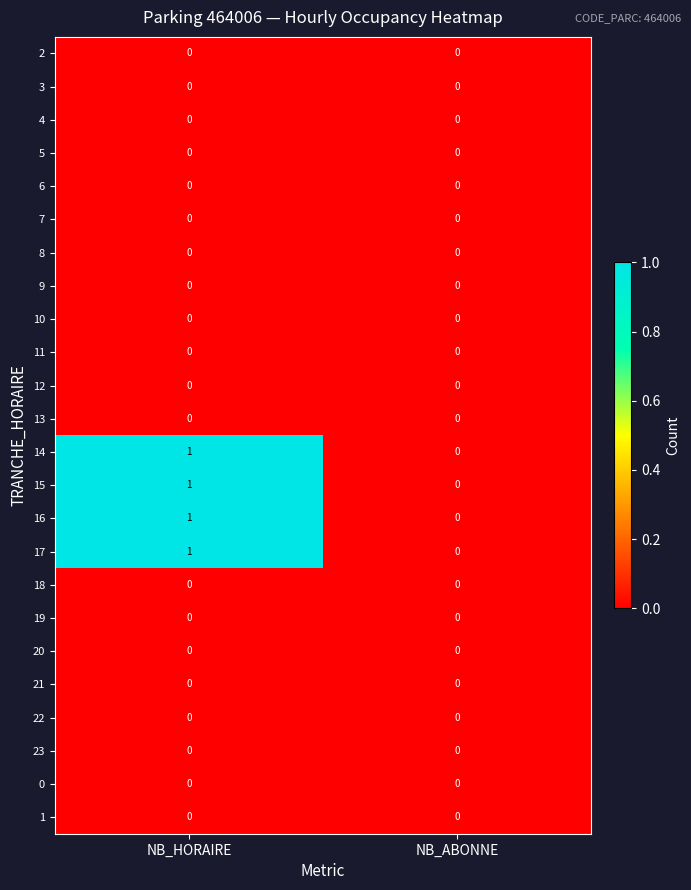

Is it true that 18 equals 0 at NB_ABONNE?

True